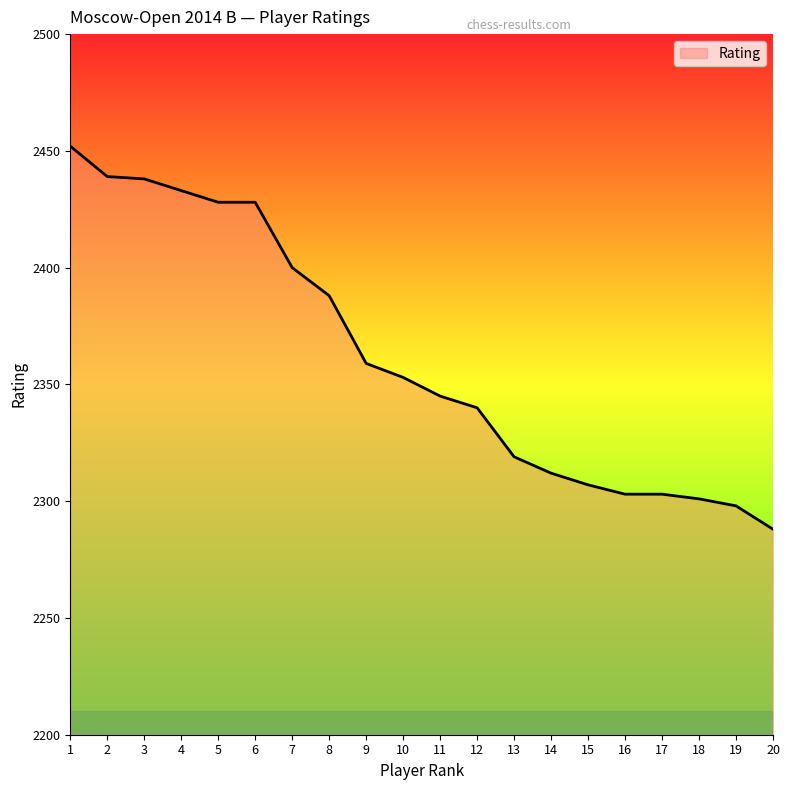

What is the ratio of the value at 6 to the value at 4?

1.0